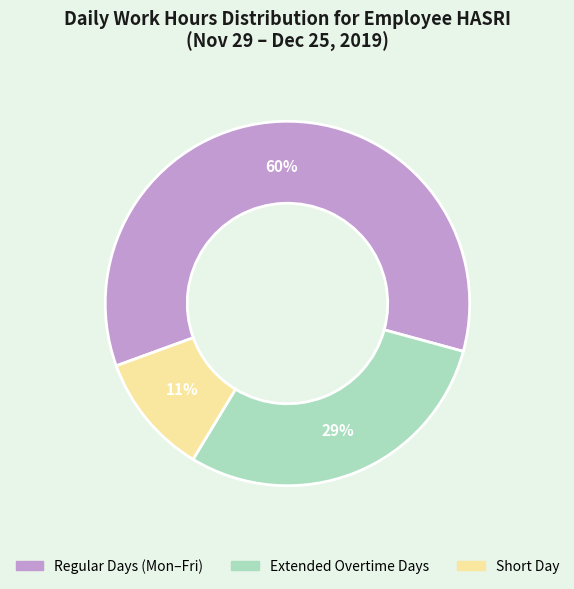

To the nearest percent, what is the average slice percentage?

33%